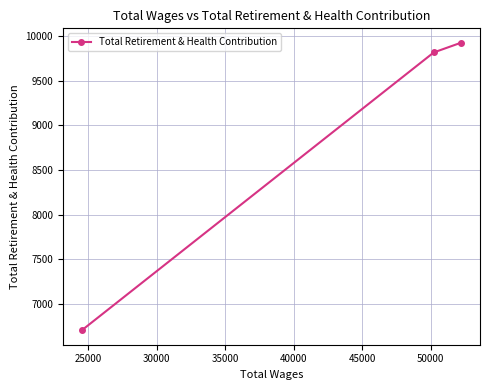

What is the value of the 2nd point from the left?

9819